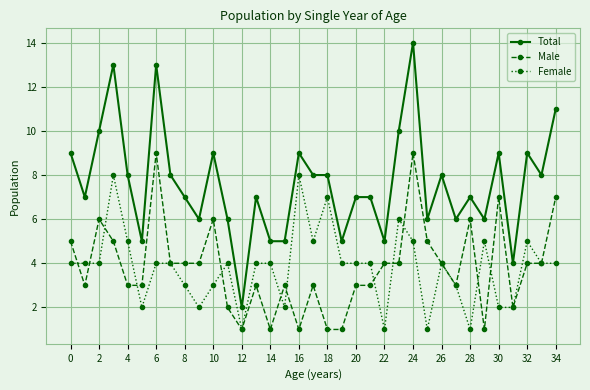

True or false: Male and Total cross at least once.

False